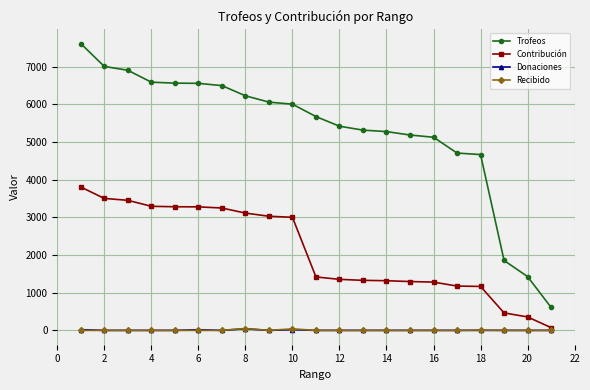

What are all the series names shown in the legend?

Trofeos, Contribución, Donaciones, Recibido